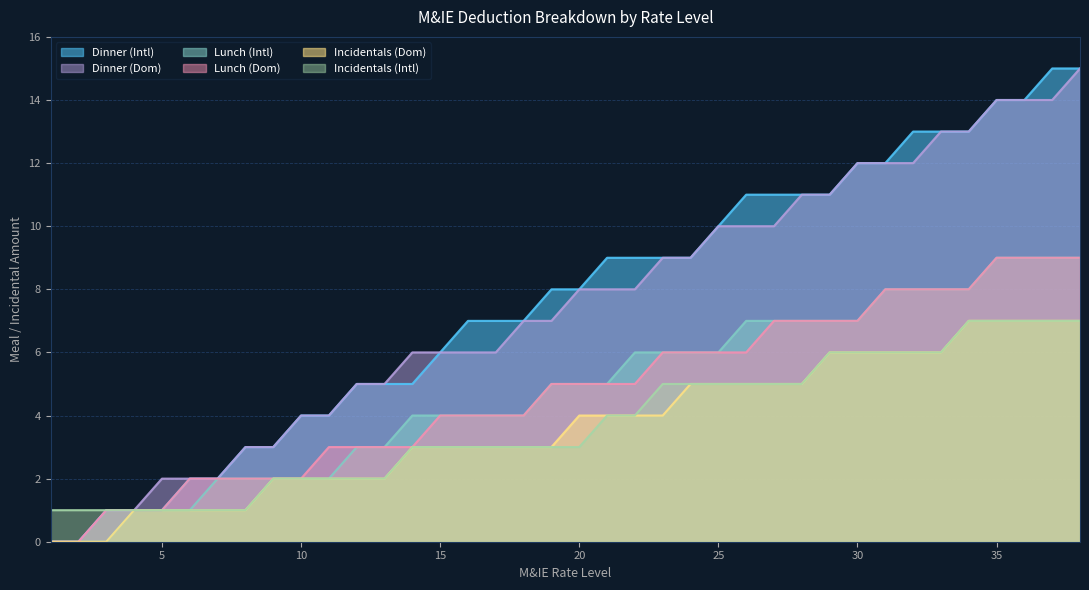

How many series are shown in this chart?

6